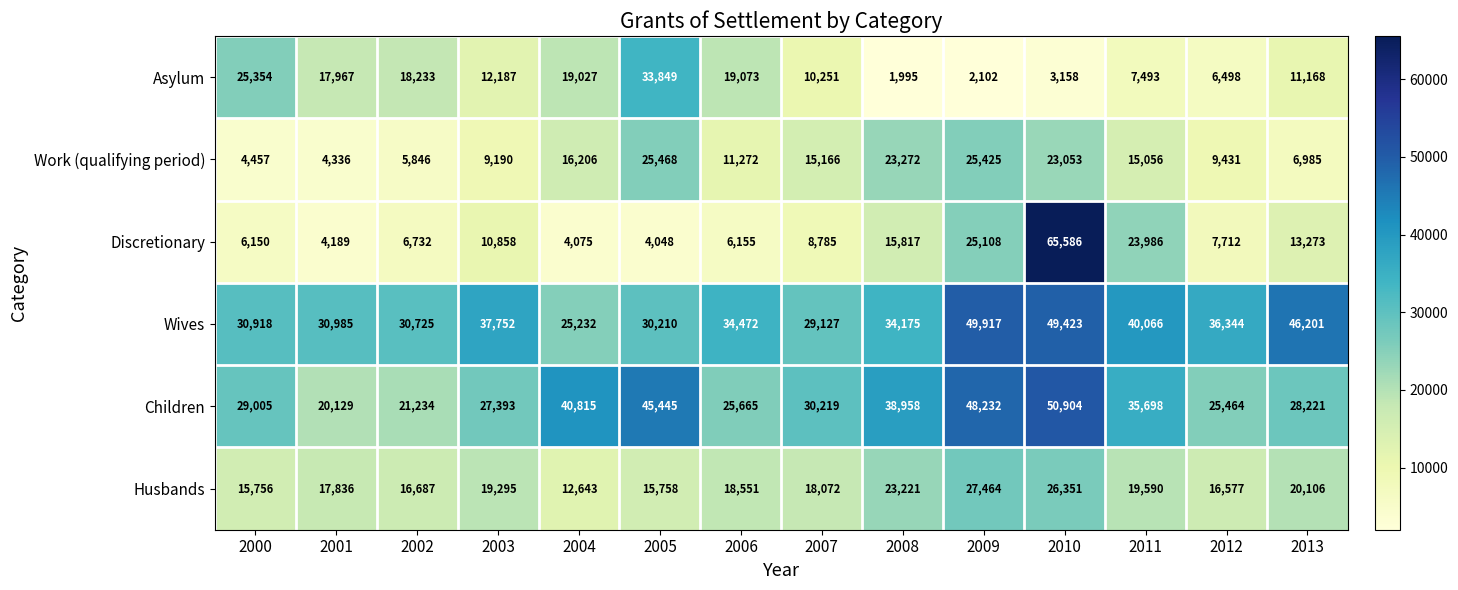

What is the difference between the second highest and second lowest values in the Wives series?

20296